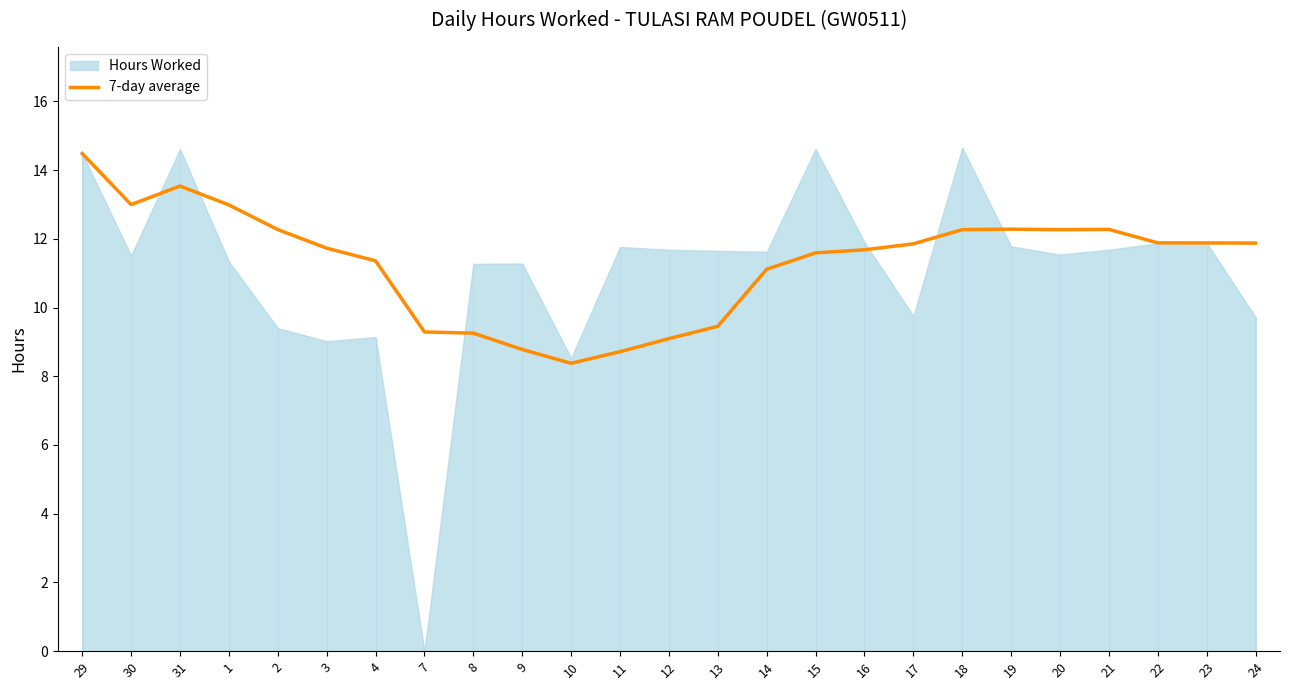

Where is the data nearest to the value 11?

14